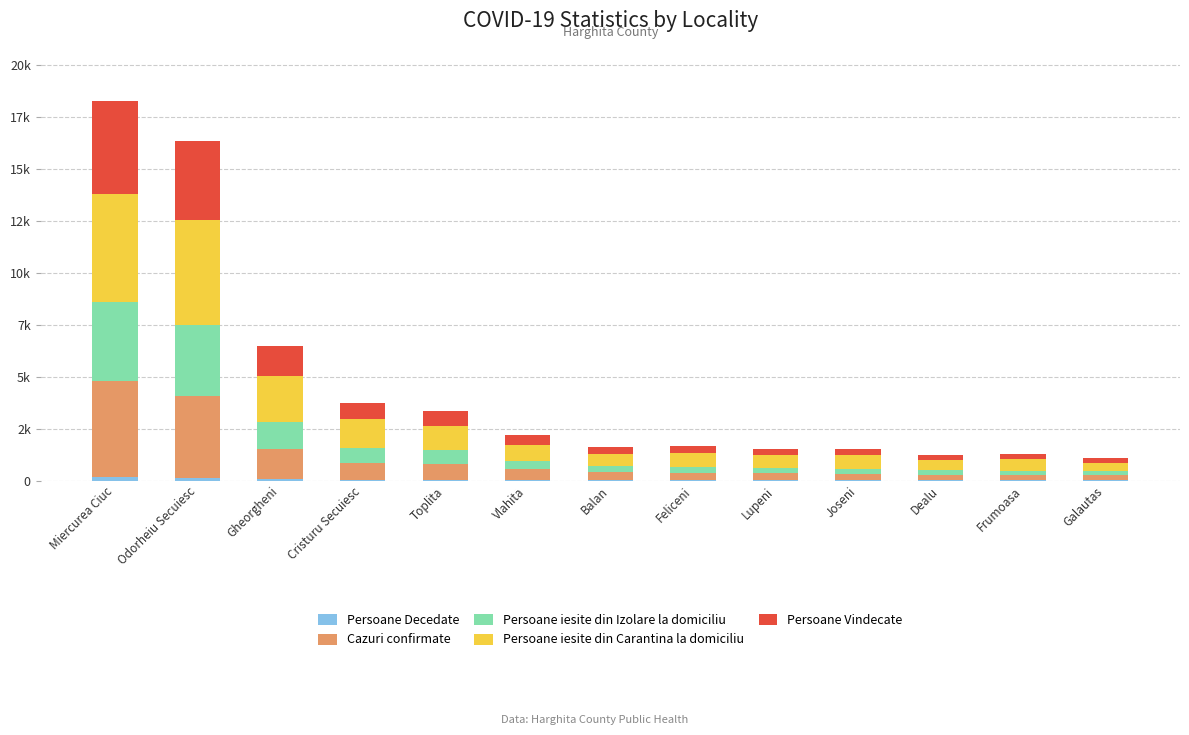

What is the label of the 13th bar from the left?

Galautas